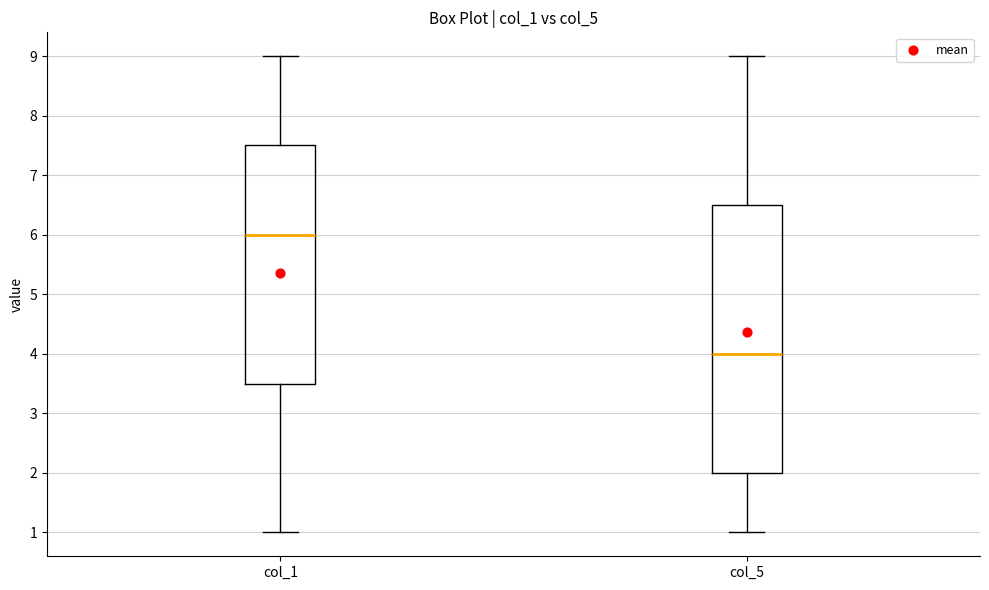

Which box's median line is the highest?

col_1